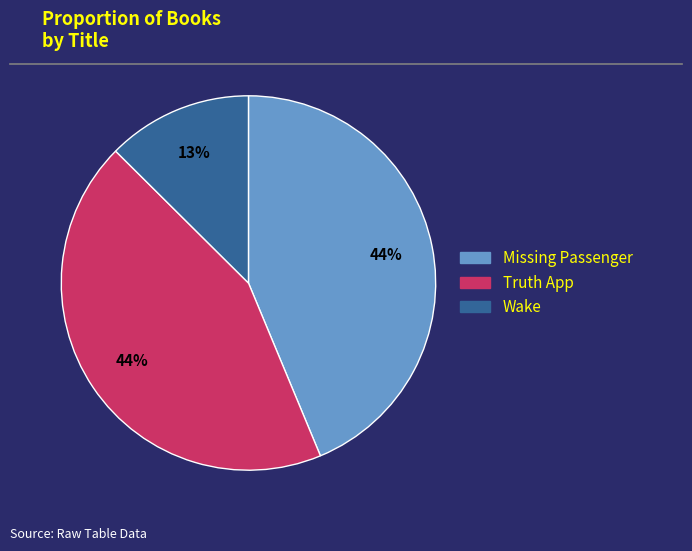

Which slice is the smallest?

Wake